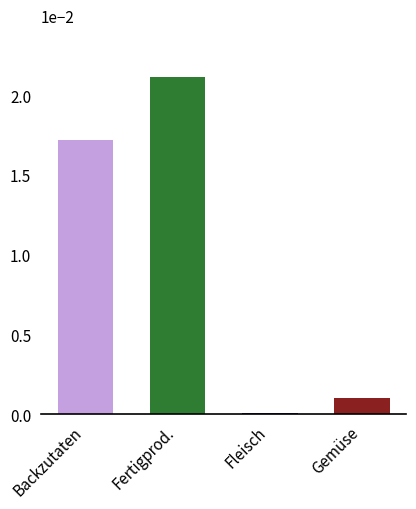

True or false: the data shows 0.0 at Backzutaten.

True